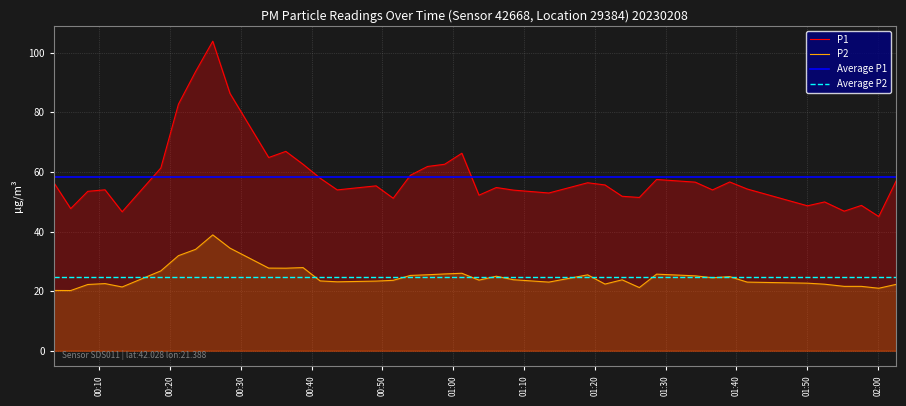

How many data points does each series have?

40